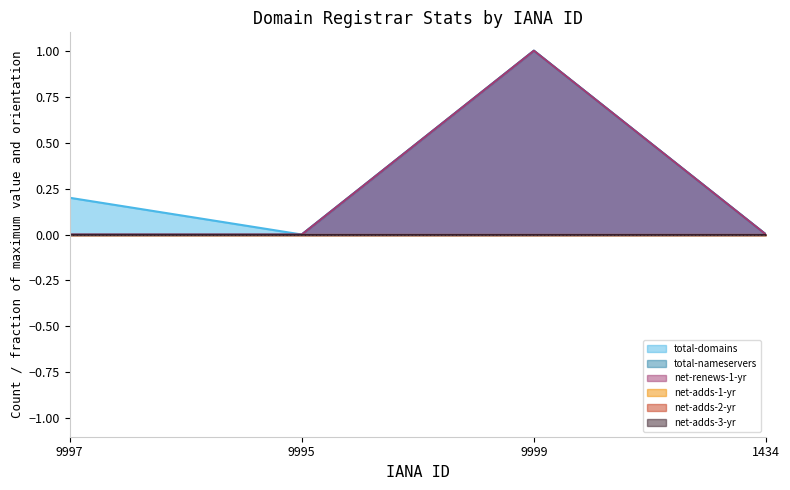

How many lines are shown in the chart?

6